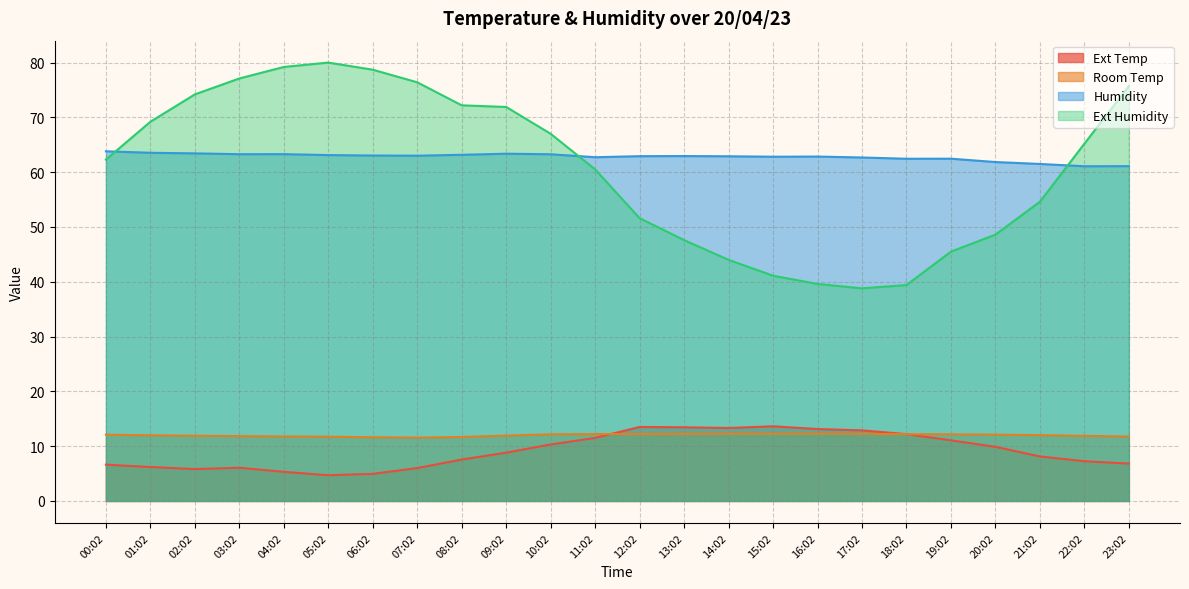

The value of Ext Humidity at 09:02 is 71.9. True or false?

True